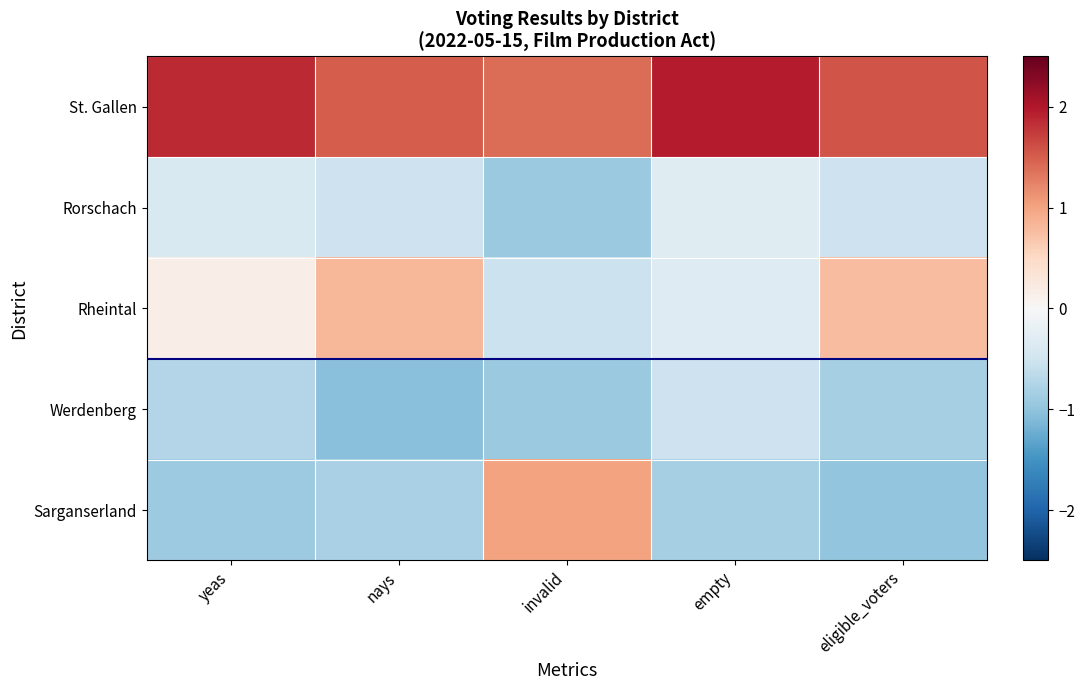

List the series in order of their peak value, highest first.

St. Gallen, Sarganserland, Rheintal, Rorschach, Werdenberg